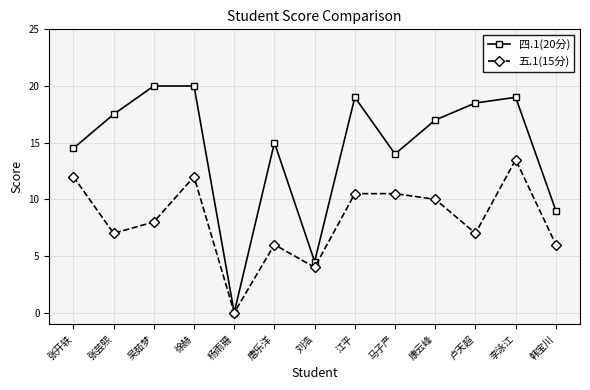

Which series changed the most between 吴茹梦 and 李泳江?

五.1(15分)